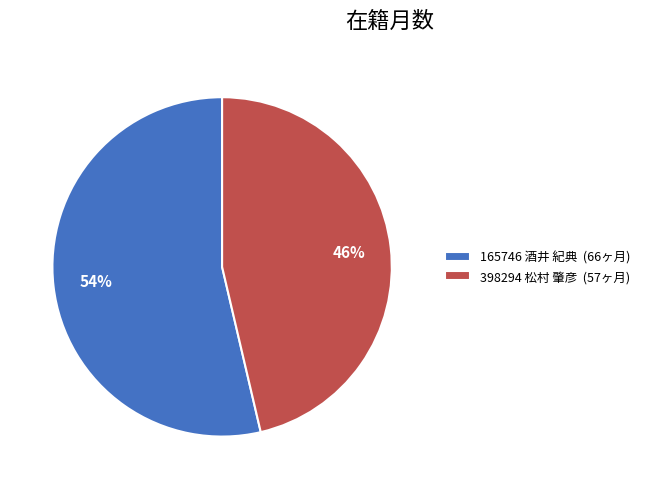

To the nearest percent, what is the average slice percentage?

50%